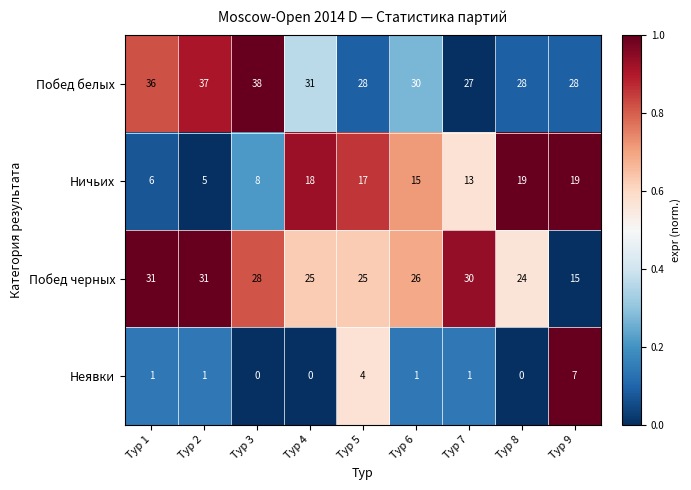

What is the sum of the Побед белых values at Тур 4 and Тур 3?

69